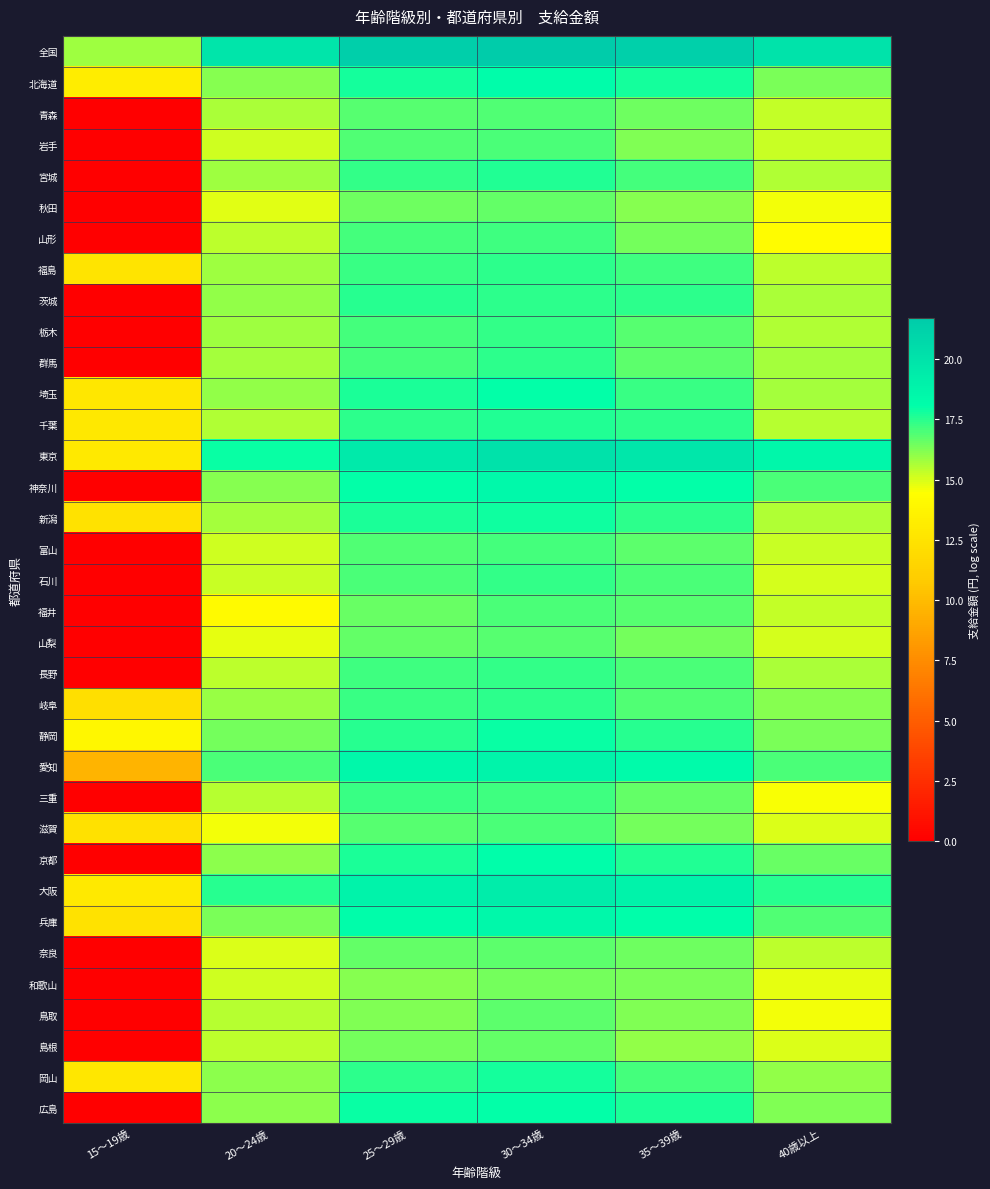

Which series has the largest range (max minus min)?

神奈川